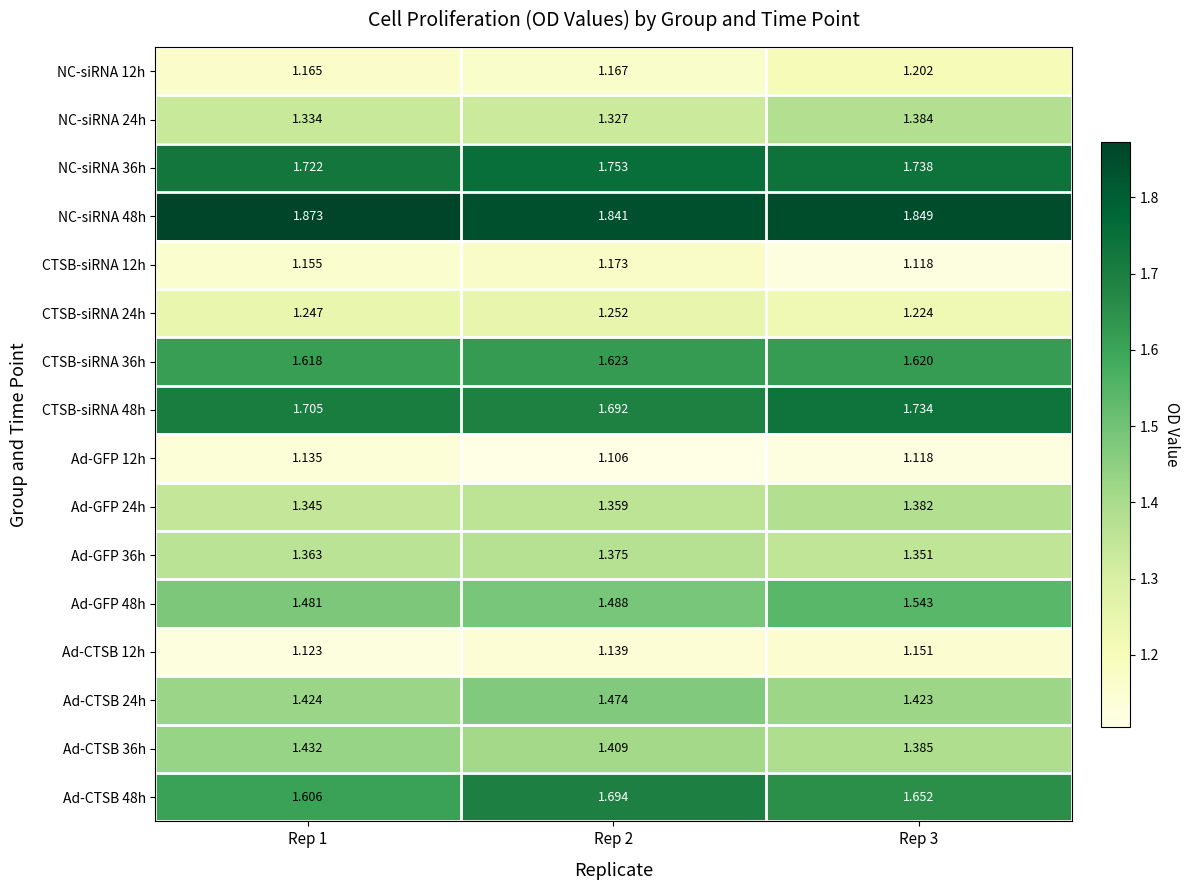

How many distinct data groups are displayed?

16